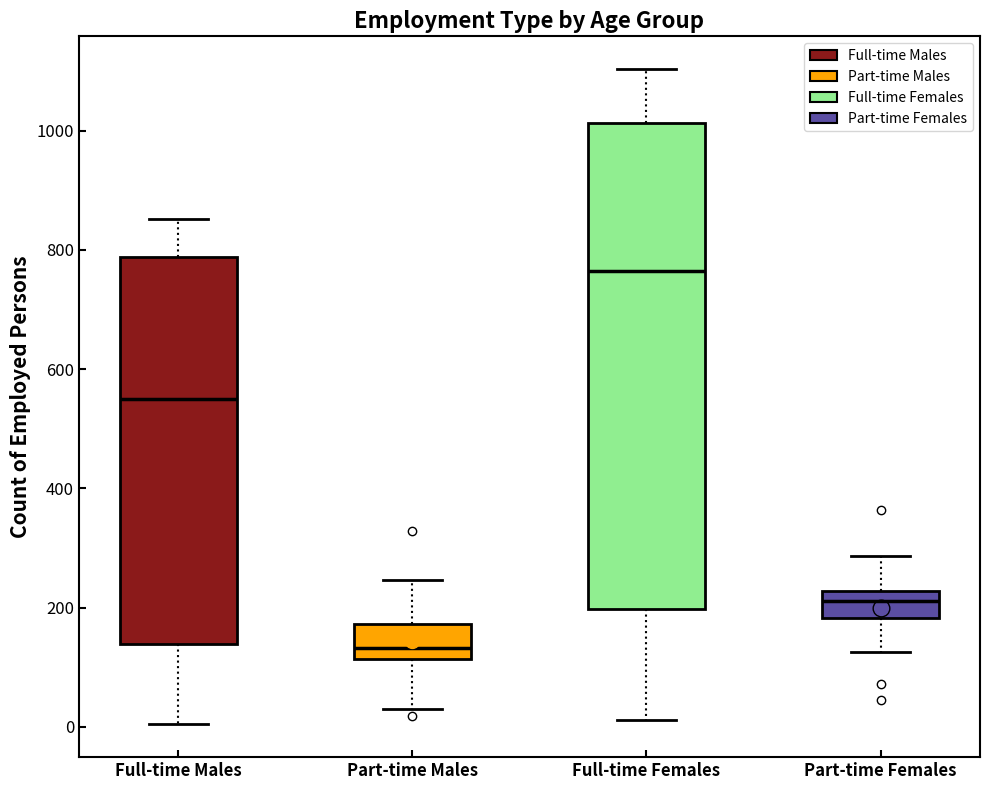

Which box's median line is the lowest?

Part-time Males